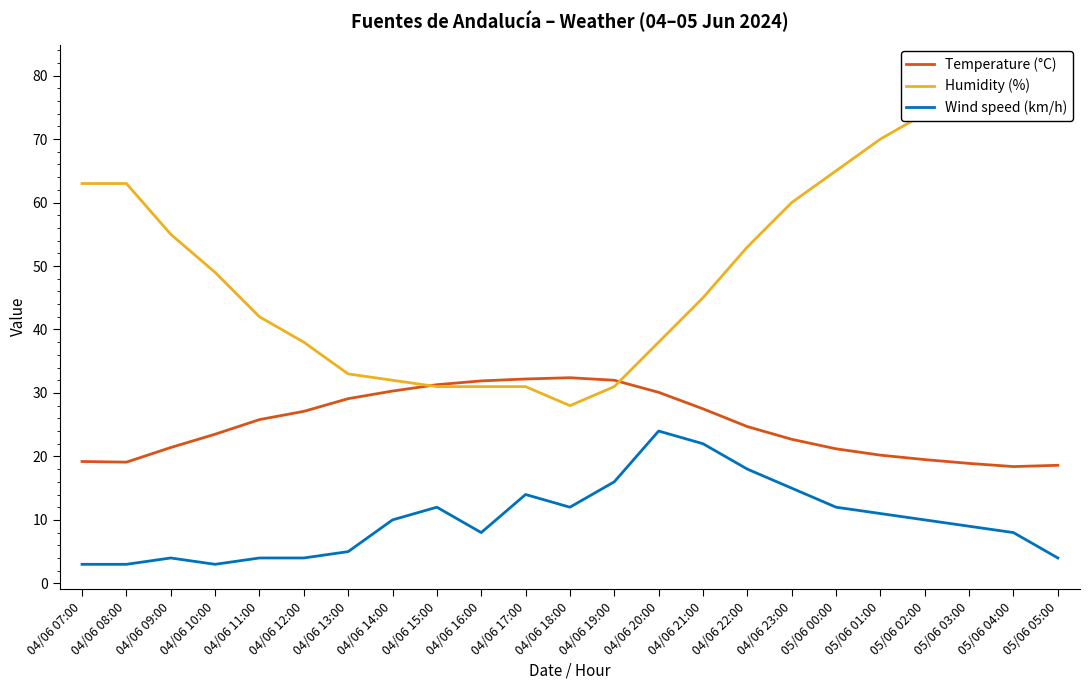

Does the chart display data point markers on the line(s)?

No